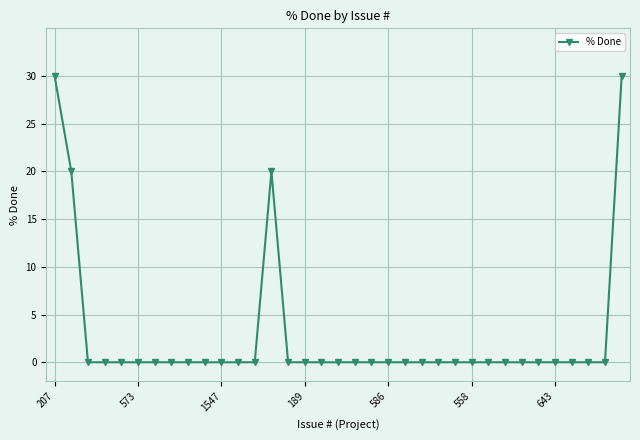

What is the sum of all values?

100